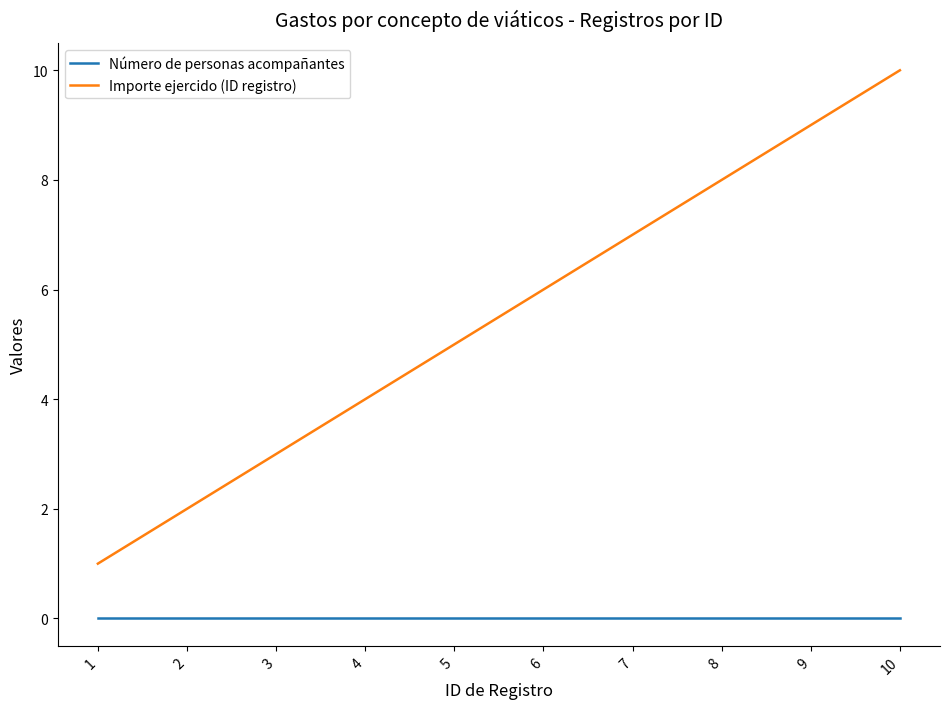

Rank the series by their maximum value, from highest to lowest.

Importe ejercido (ID registro), Número de personas acompañantes